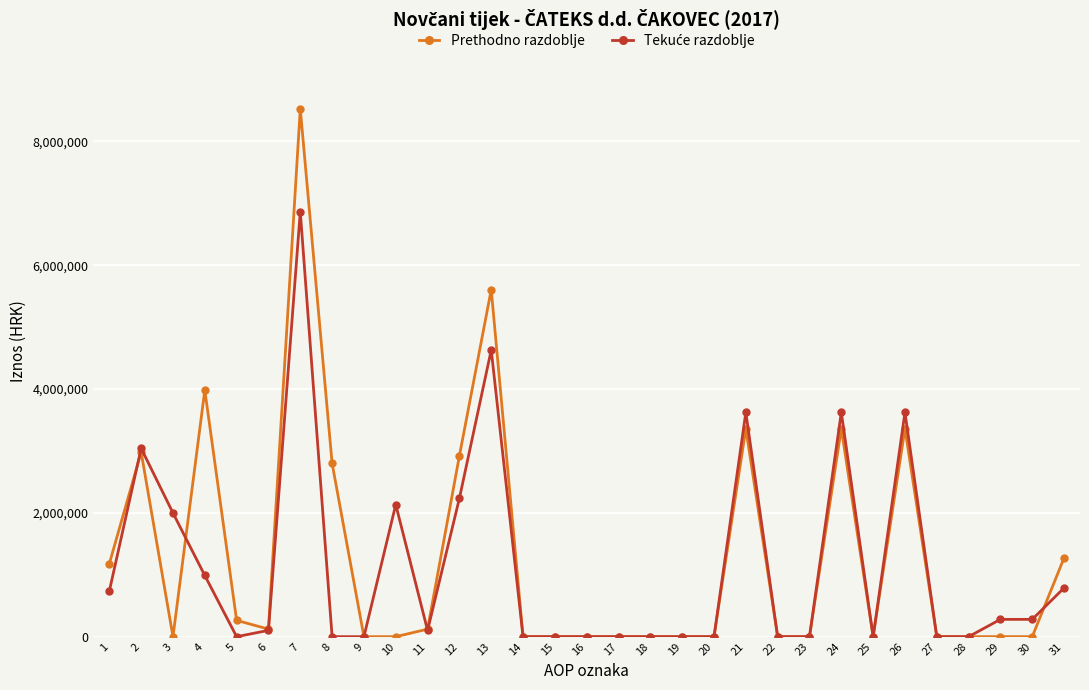

At which category is the sum across all series the highest?

7